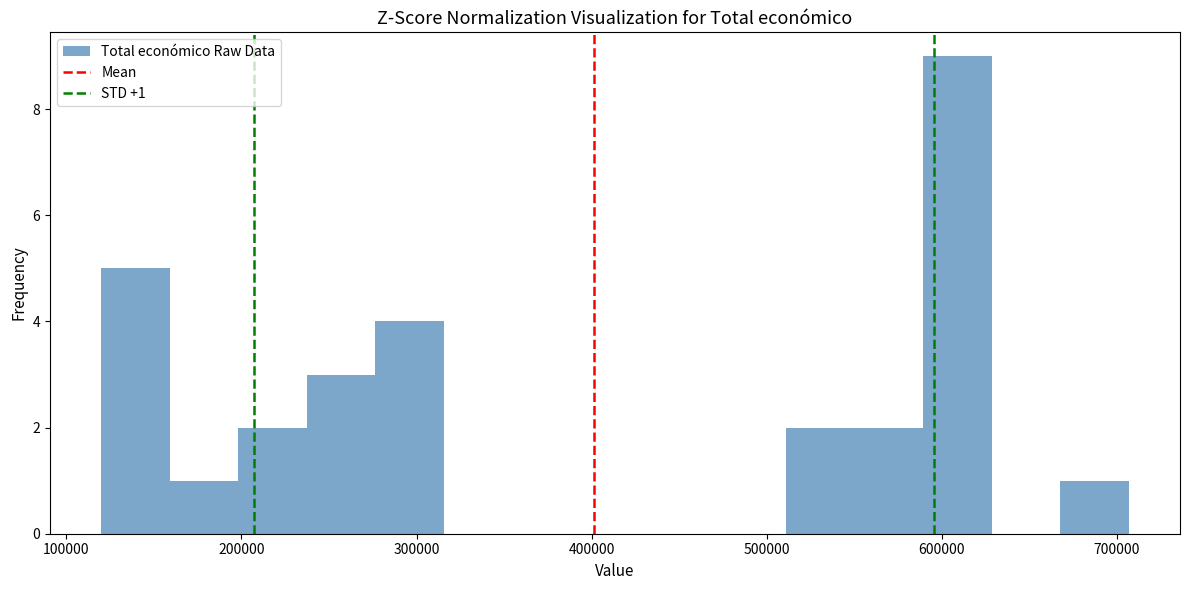

Around what value on the x-axis is the tallest bar? Give the approximate position of its centre, as read against the axis.

610000